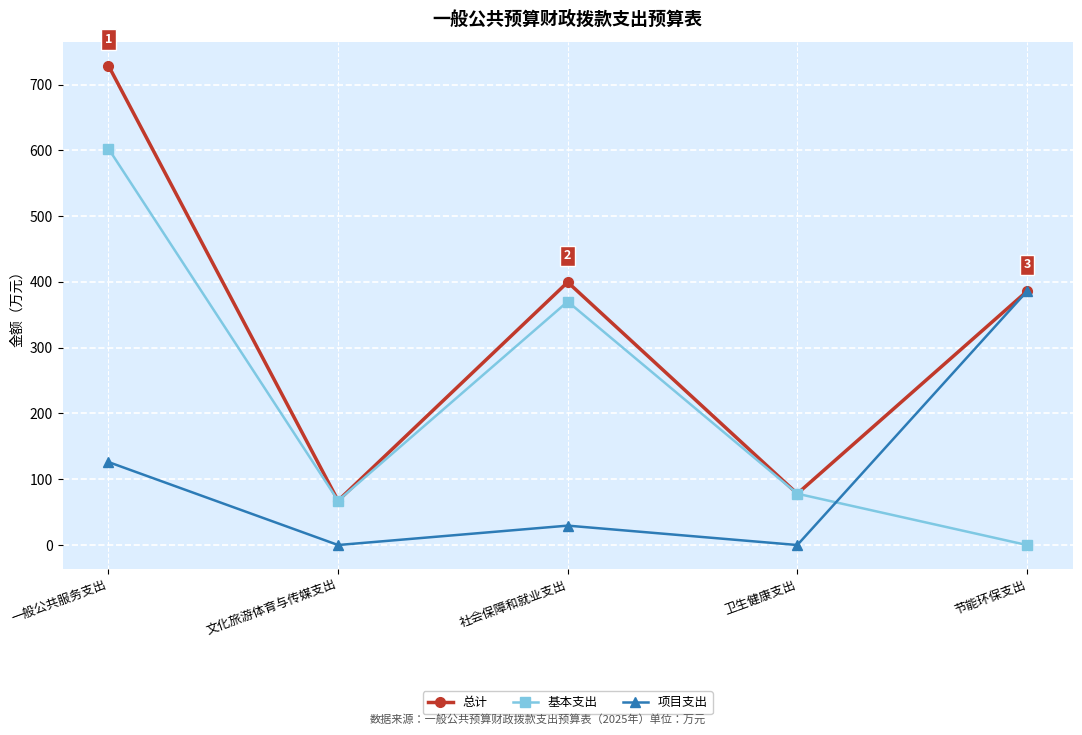

How many interior local peaks does the 总计 series have?

1